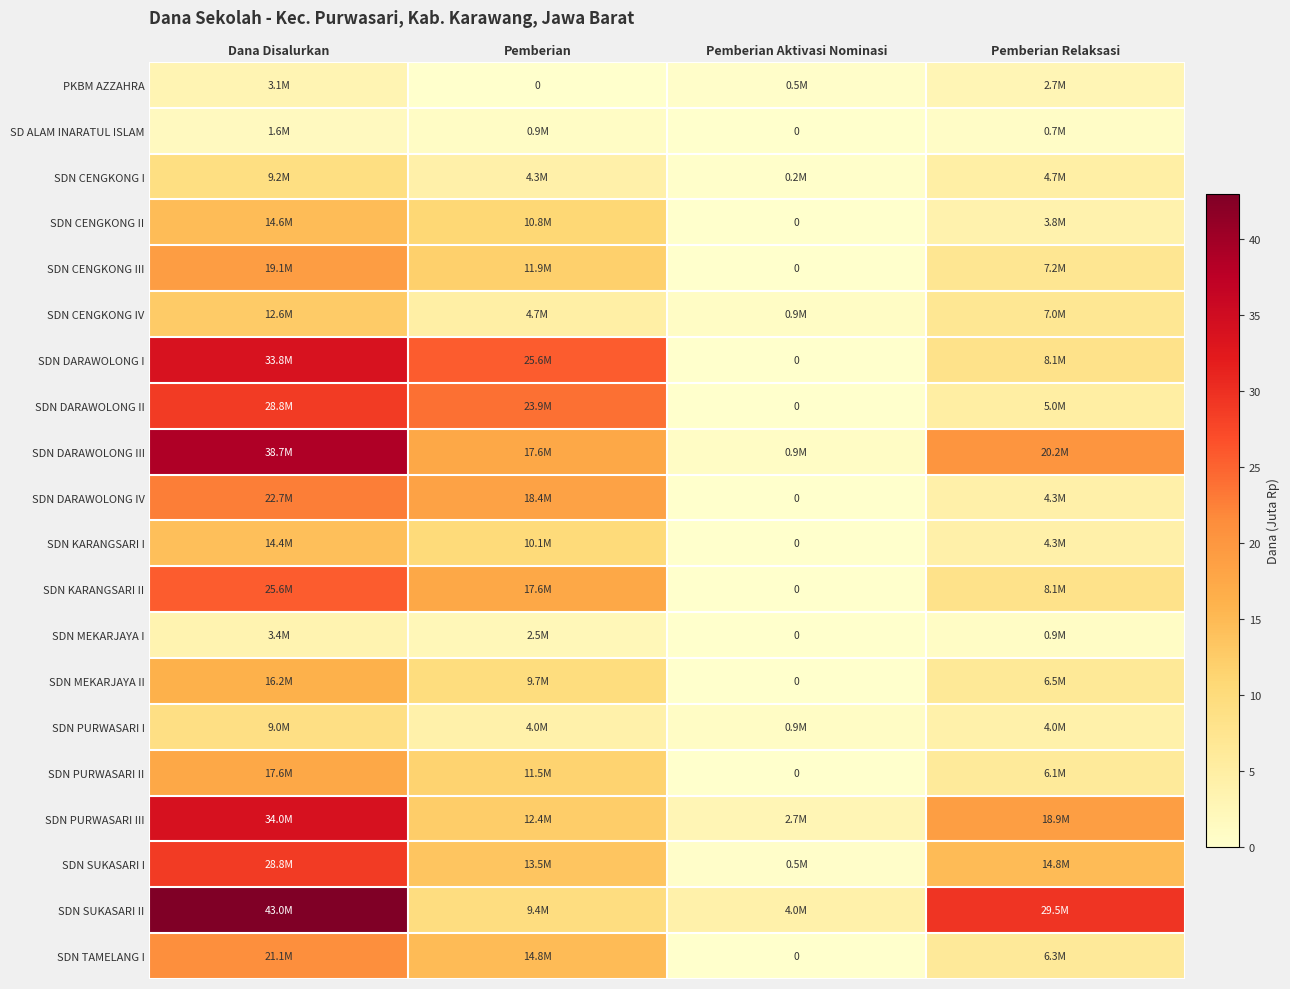

Which series has the widest spread of values?

SDN SUKASARI II